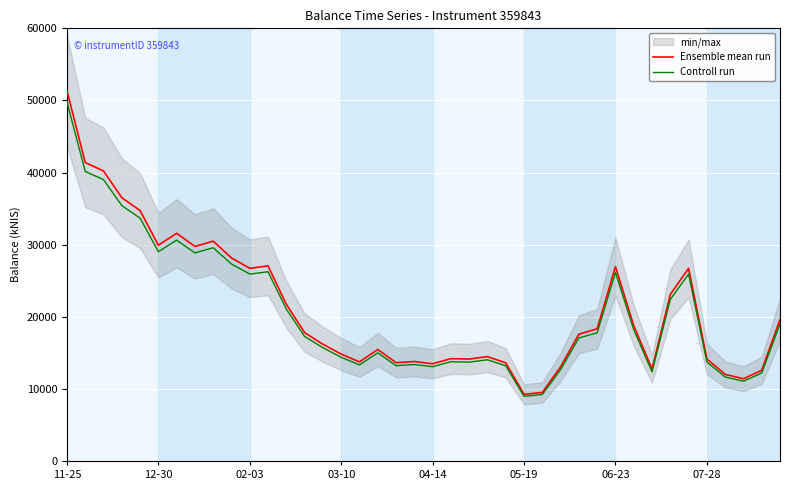

What is the greatest value displayed?

51341.5